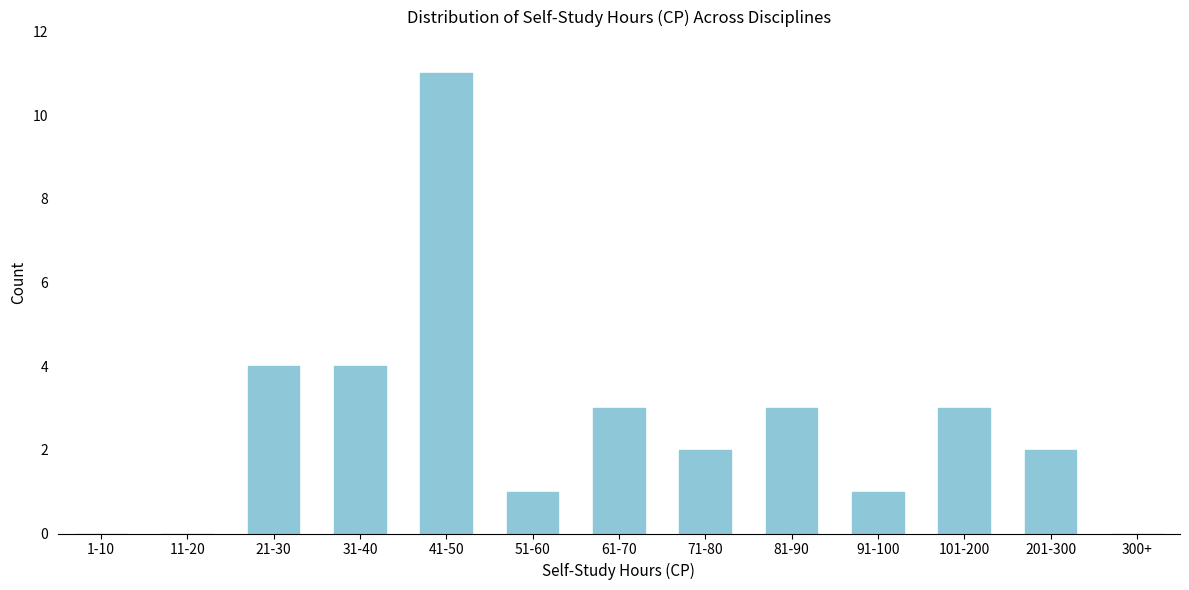

Reading left to right, list all the values displayed in this chart.

1-10=0	11-20=0	21-30=4	31-40=4	41-50=11	51-60=1	61-70=3	71-80=2	81-90=3	91-100=1	101-200=3	201-300=2	300+=0